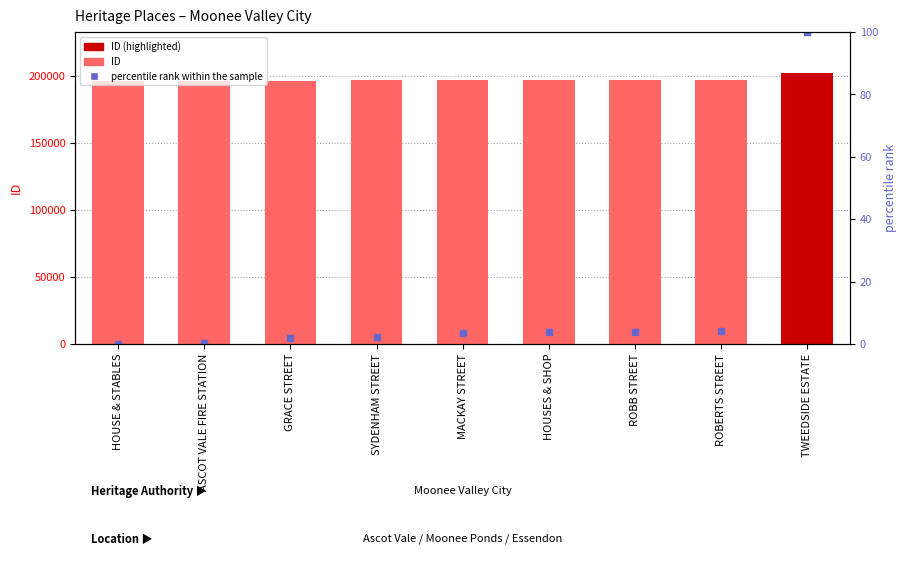

What is the difference between the maximum and second lowest values in the ID series?

5942.0